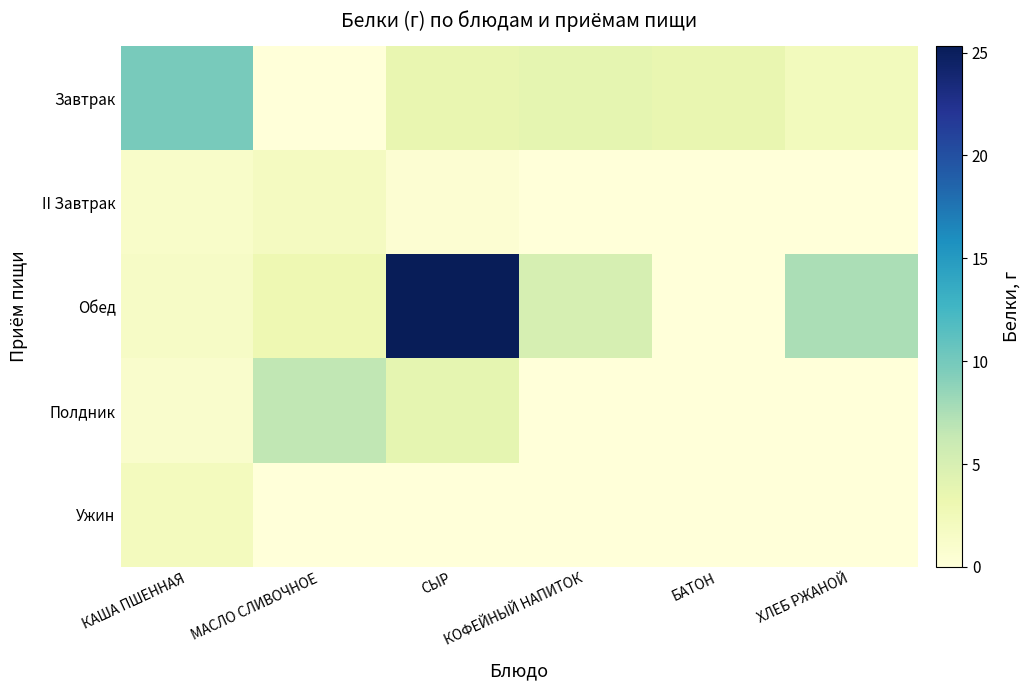

At which category is the sum across all series the highest?

СЫР